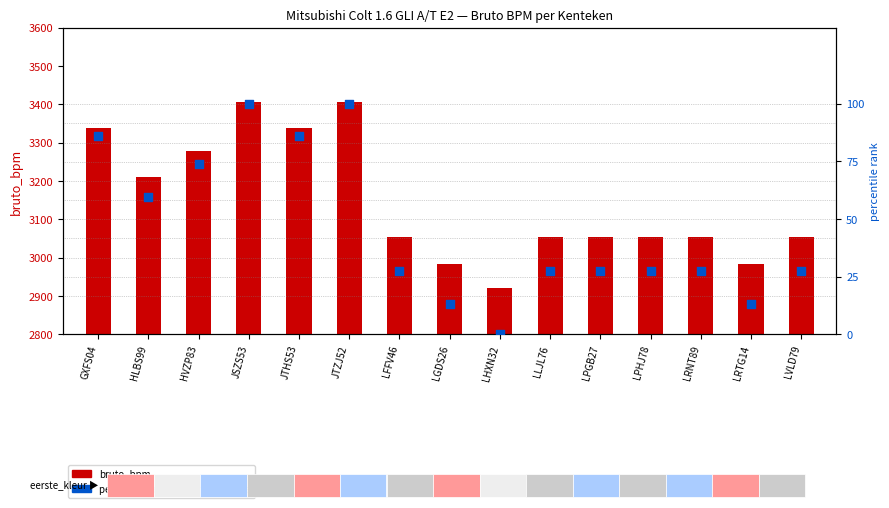

Which series has the largest total across all categories?

bruto_bpm